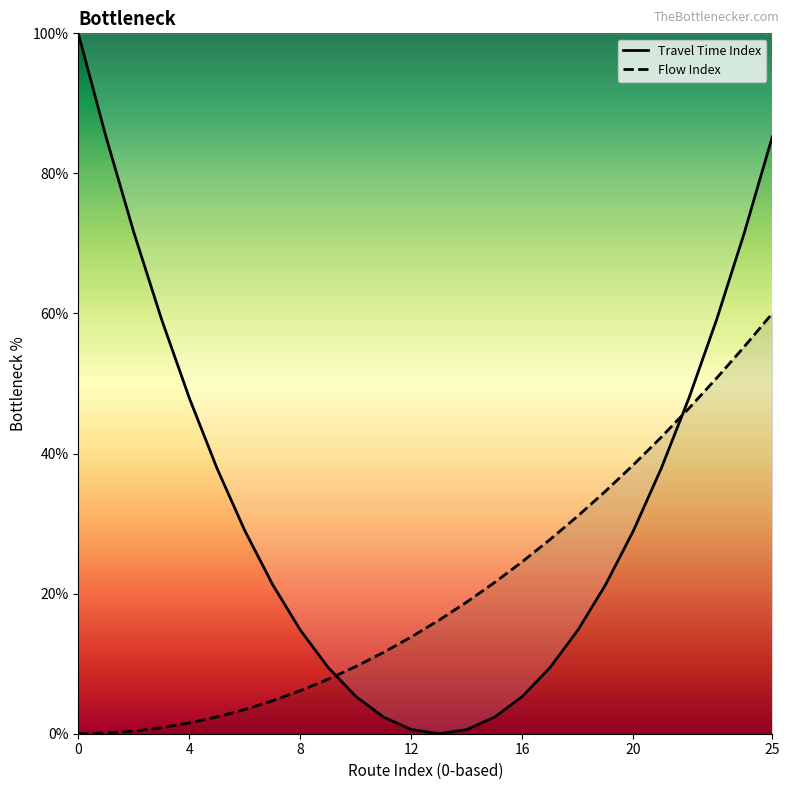

How many intersections are there between Flow Index and Travel Time Index?

2